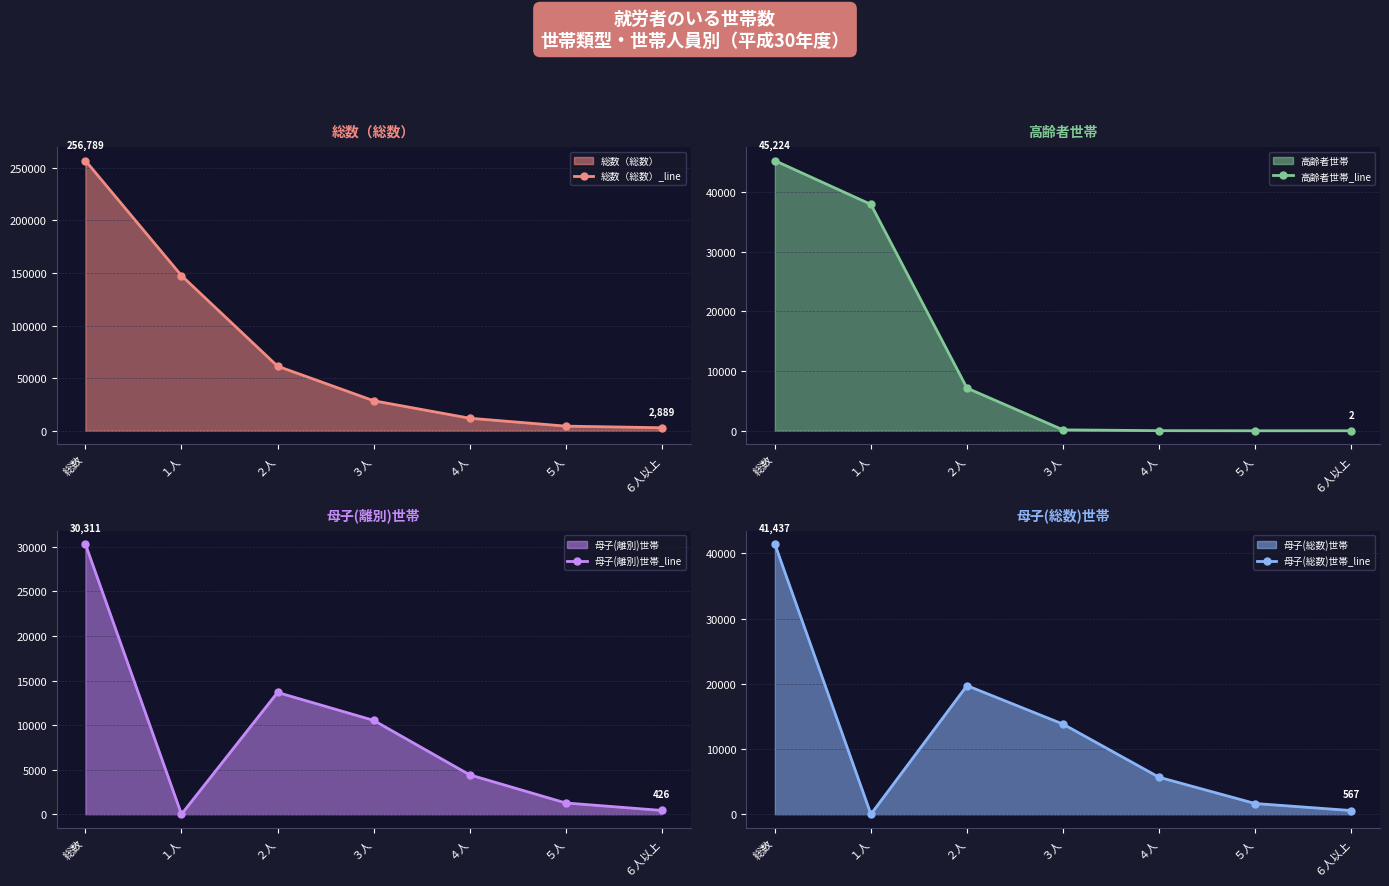

What position from the left is ４人?

5